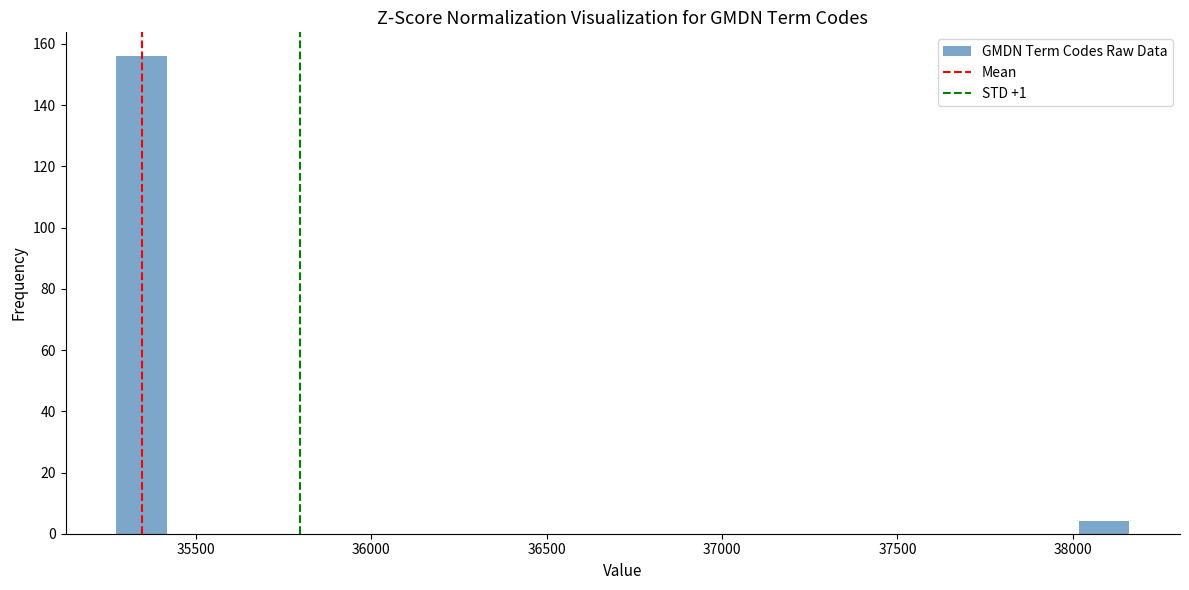

Read against the x-axis, roughly where is the centre of the tallest bar?

35350